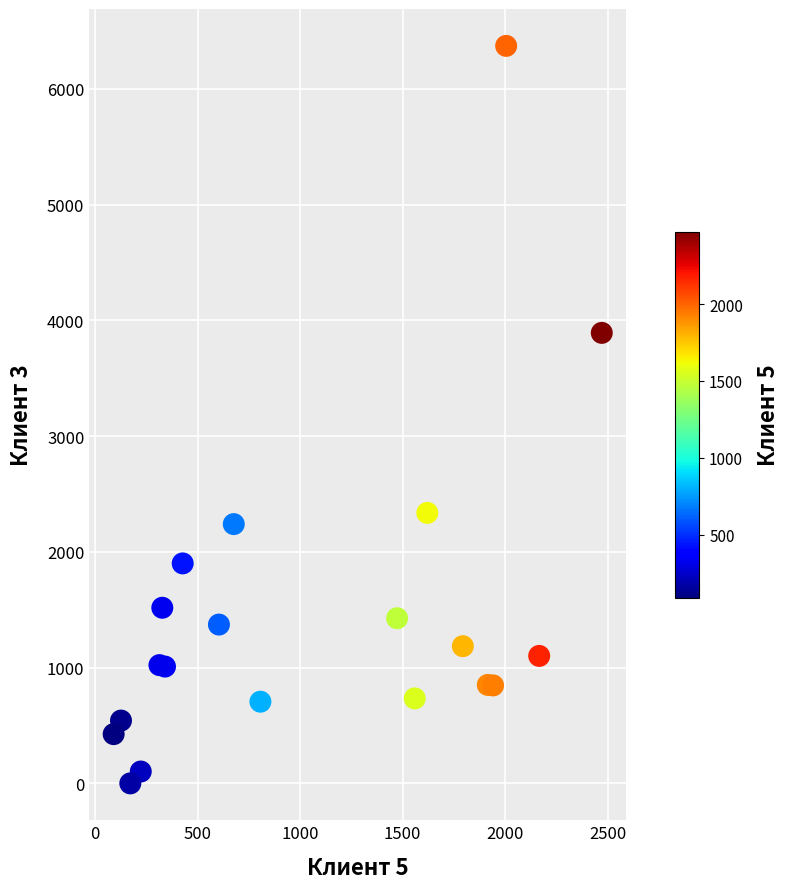

What Y value in the scatter plot is closest to 3185?

3891.2